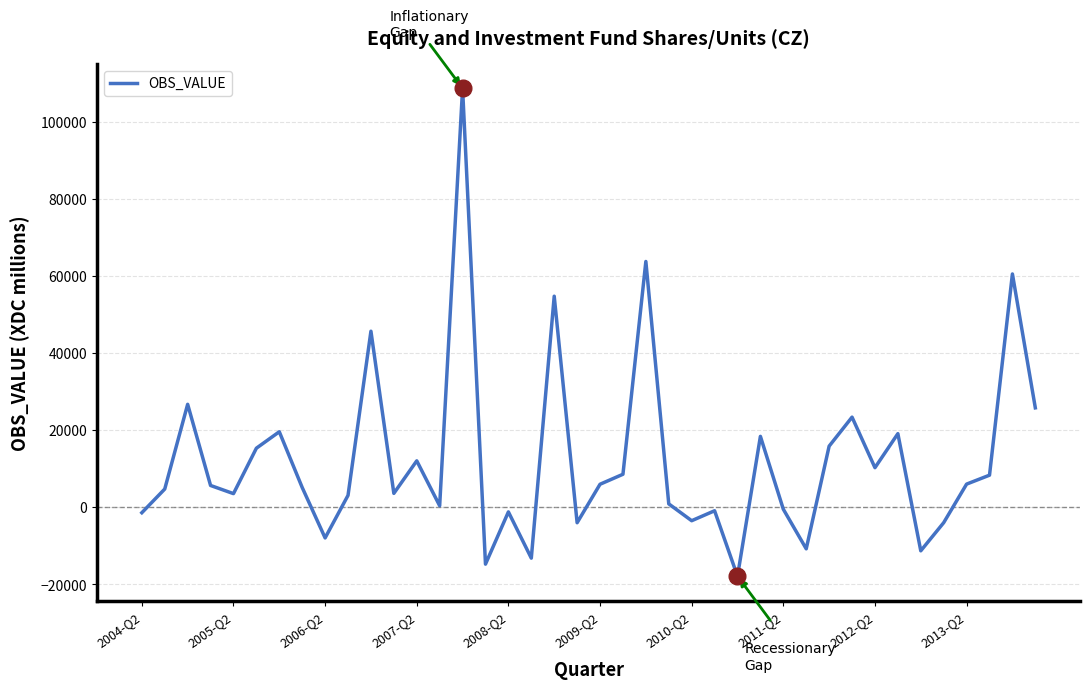

What is the difference between the maximum and minimum values?

126615